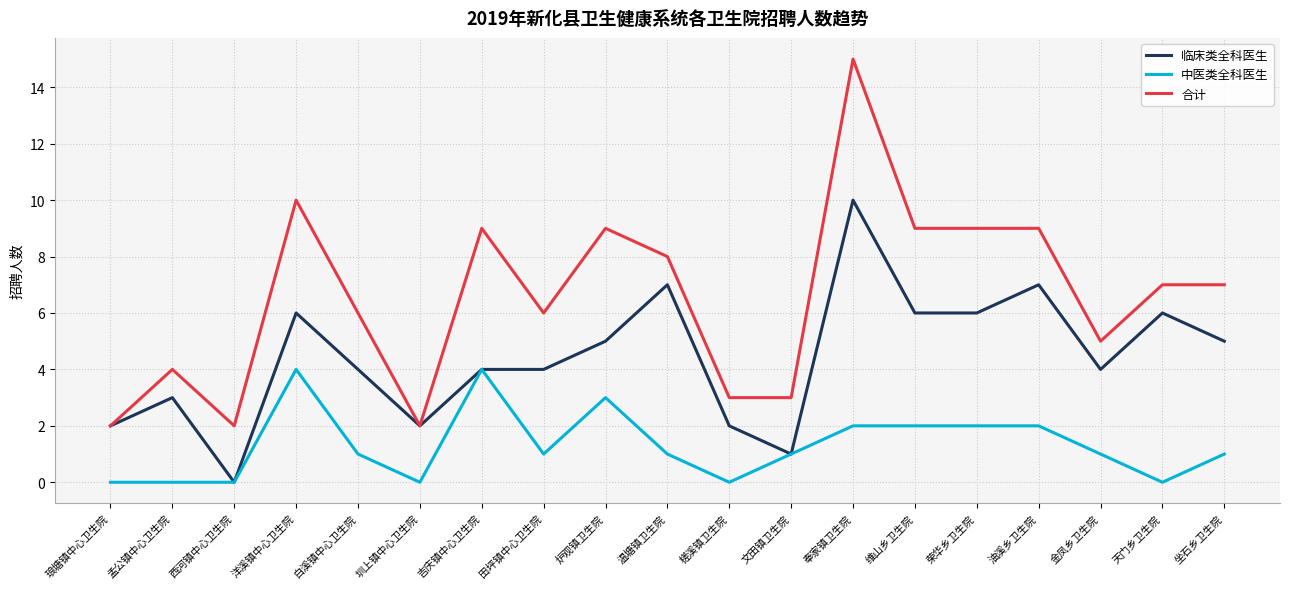

Is the value of 中医类全科医生 at 温塘镇卫生院 greater than the value of 临床类全科医生 at 温塘镇卫生院?

No